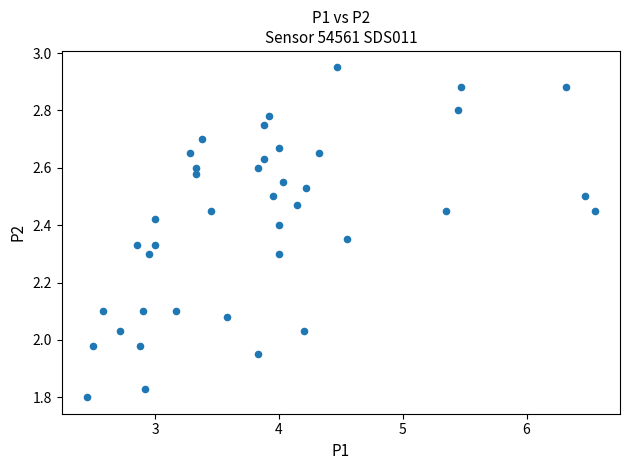

What is the range of X values (max minus min)?

4.1